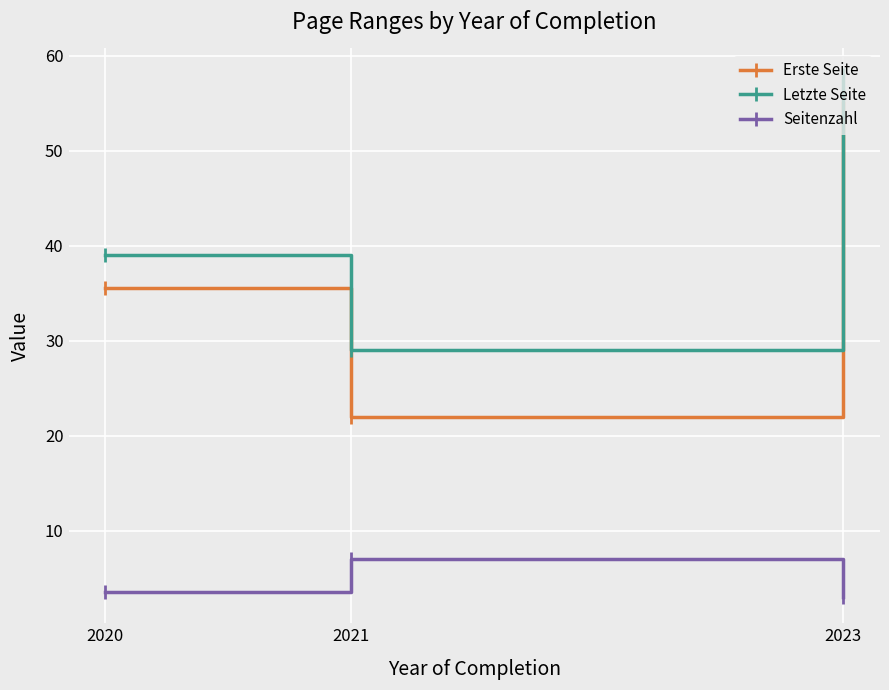

What is the total value across all series at 2021?

58.0